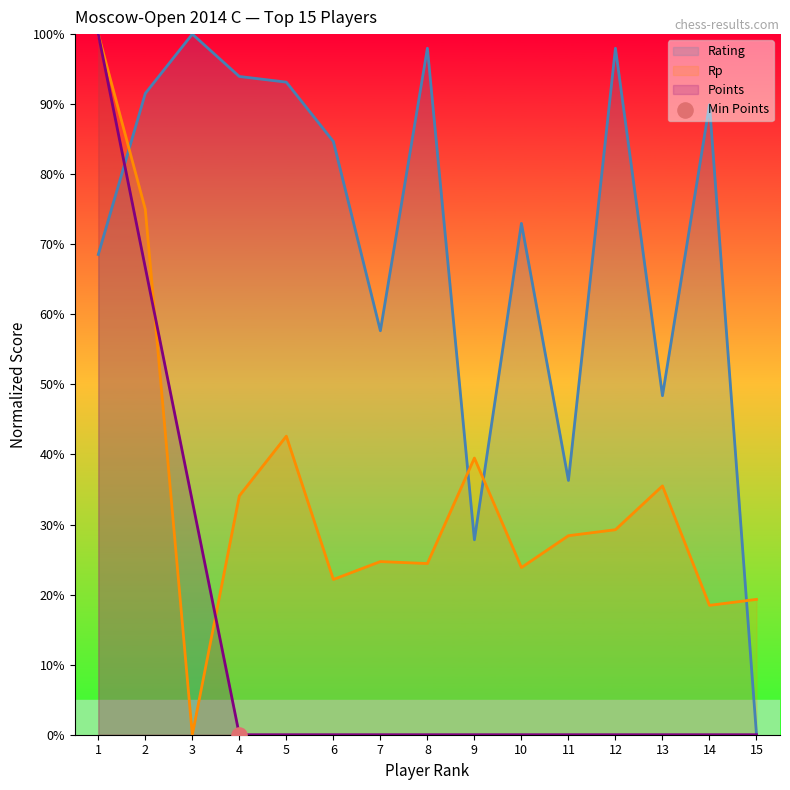

Which series contains the lowest Y value?

Rating